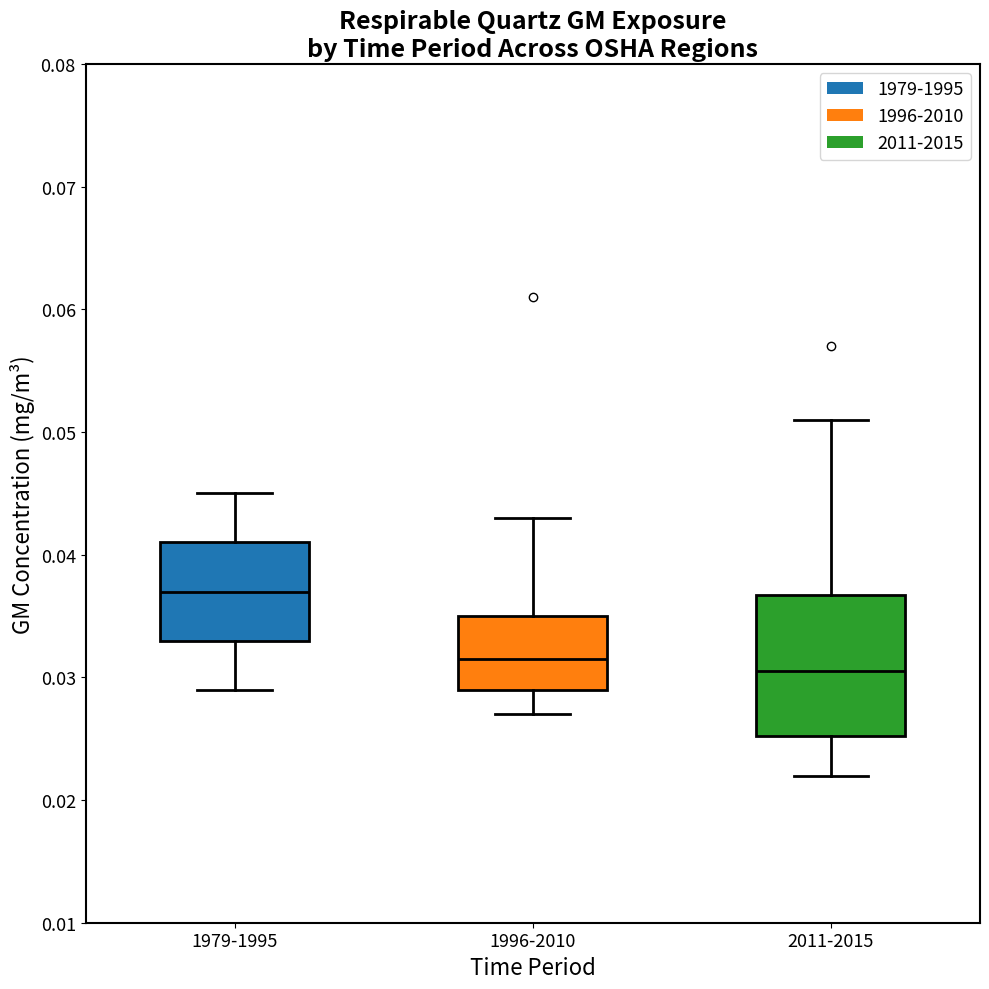

Reading left to right, transcribe this box plot: for each box, give where its median line is, the range the box spans, and where its two whiskers end, as read against the y-axis. The values are not printed on the chart, so give them approximately, as read against the axis.

1979-1995: median 0.037, box 0.033 to 0.041, whiskers 0.029 to 0.045
1996-2010: median 0.032, box 0.029 to 0.035, whiskers 0.027 to 0.043
2011-2015: median 0.031, box 0.025 to 0.037, whiskers 0.022 to 0.051